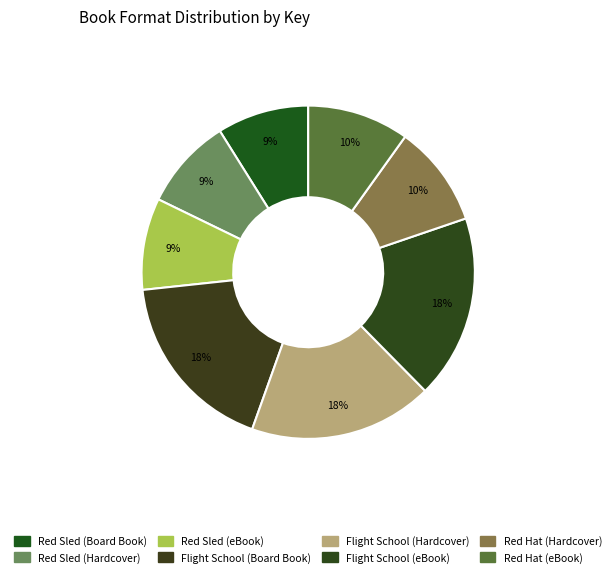

Approximately how many times larger is the value at Flight School (eBook) compared to Red Sled (Hardcover)?

2.0